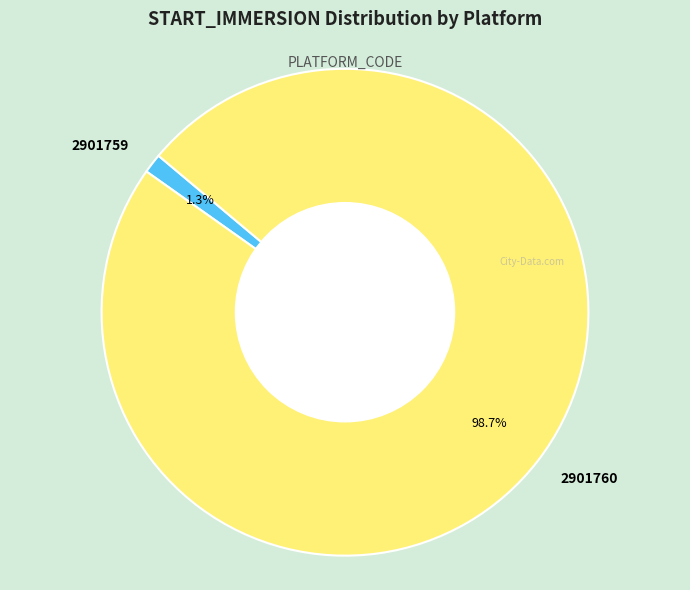

To the nearest percent, what is the difference between the largest and smallest slice percentages?

97%